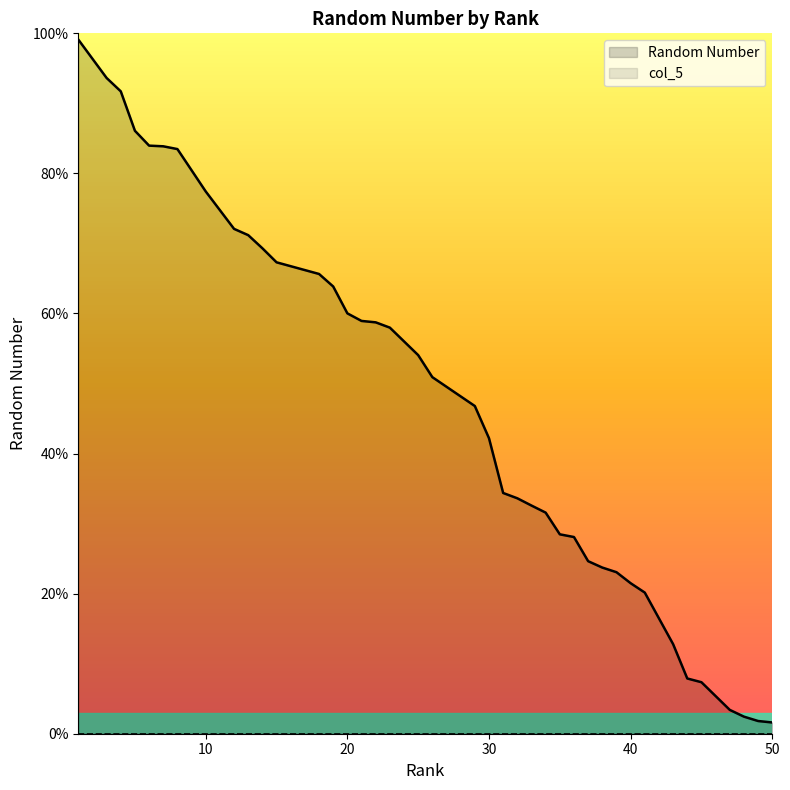

True or false: Random Number and col_5 cross at least once.

False